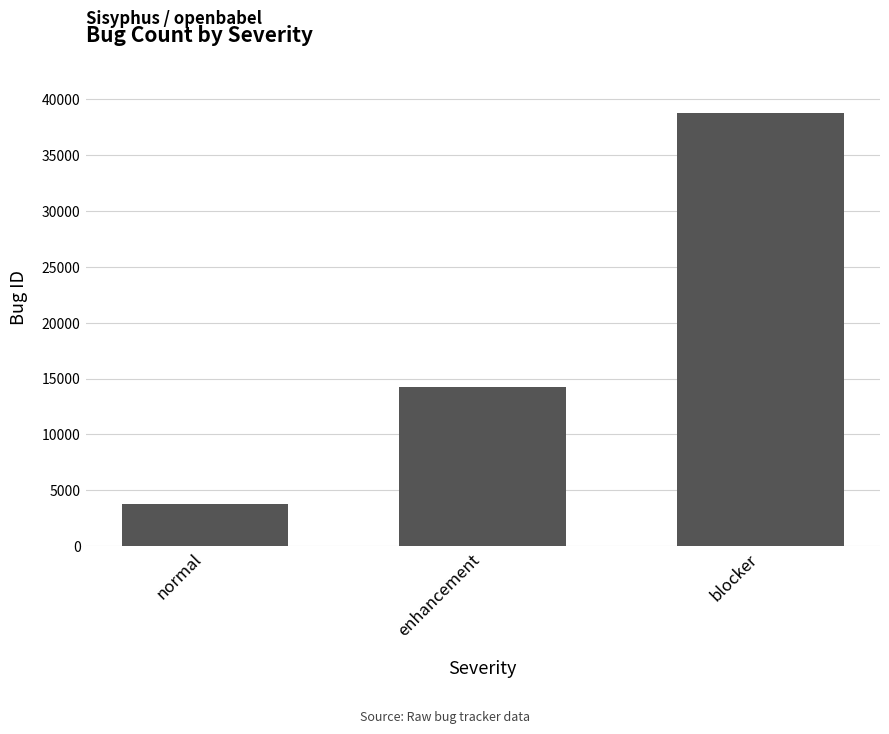

List the labels in order of value, smallest first.

normal, enhancement, blocker